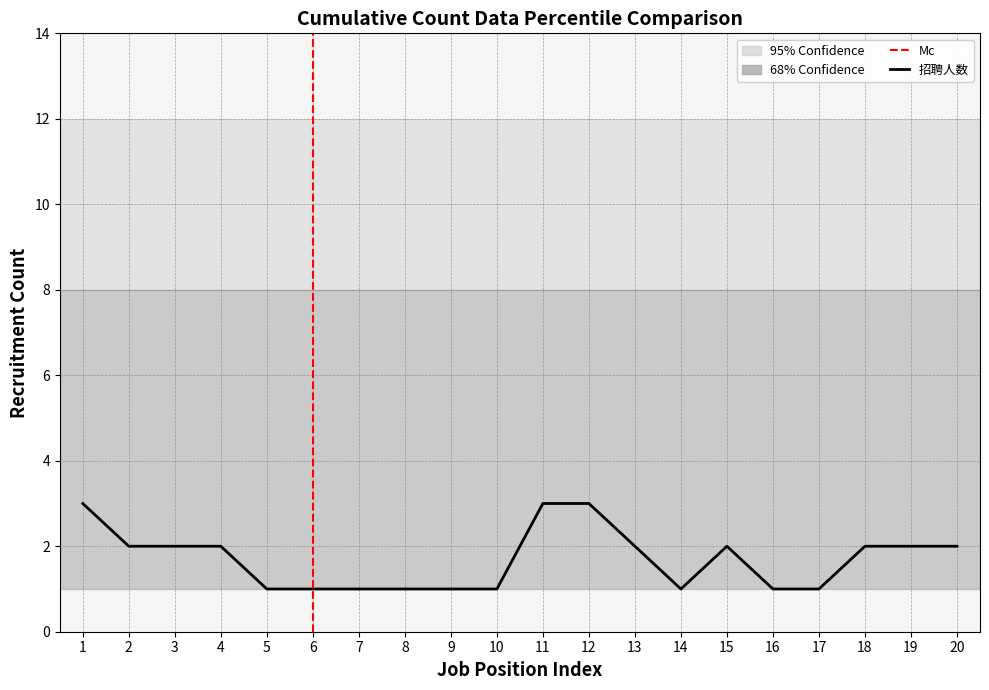

What is the value of the 5th point from the left?

1